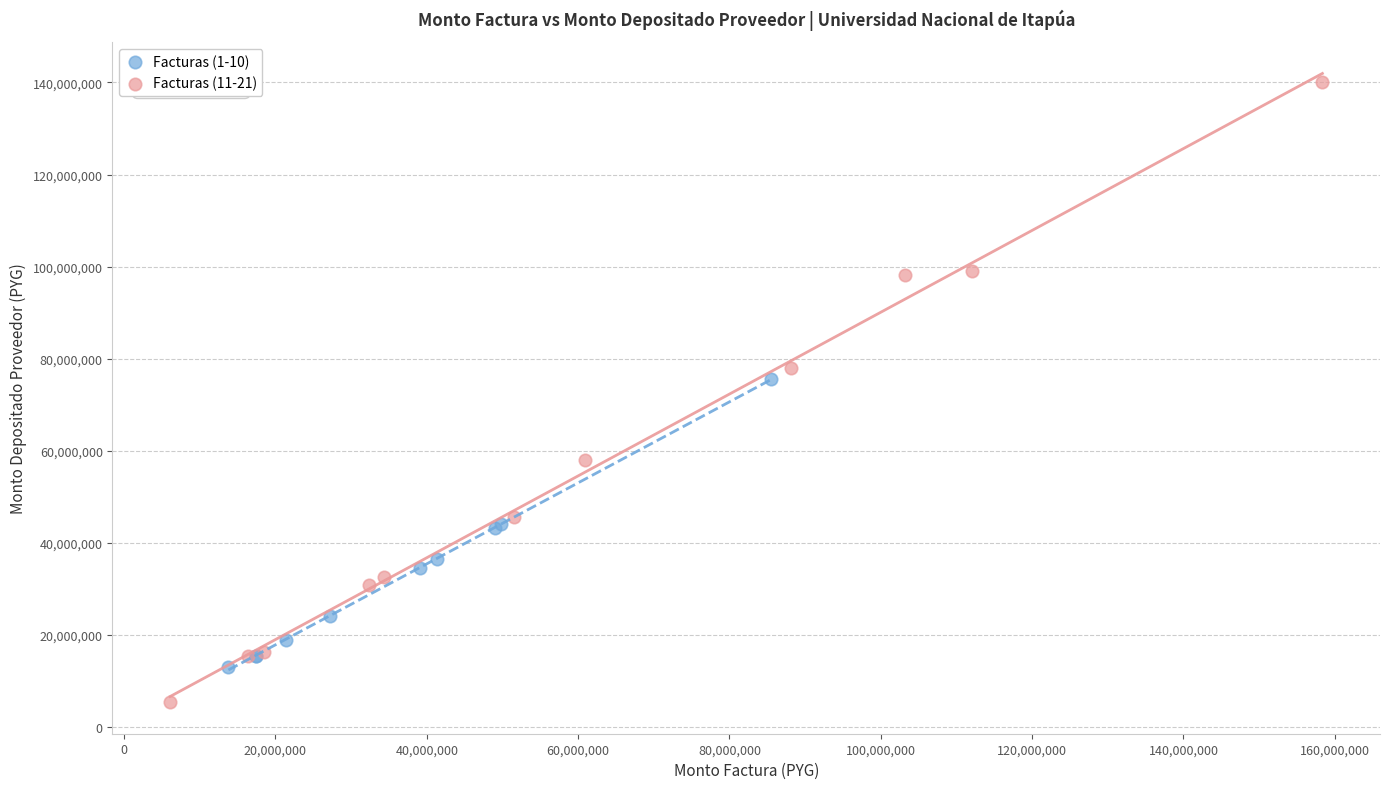

What are all the series names shown in the legend?

Facturas (1-10), Facturas (11-21)